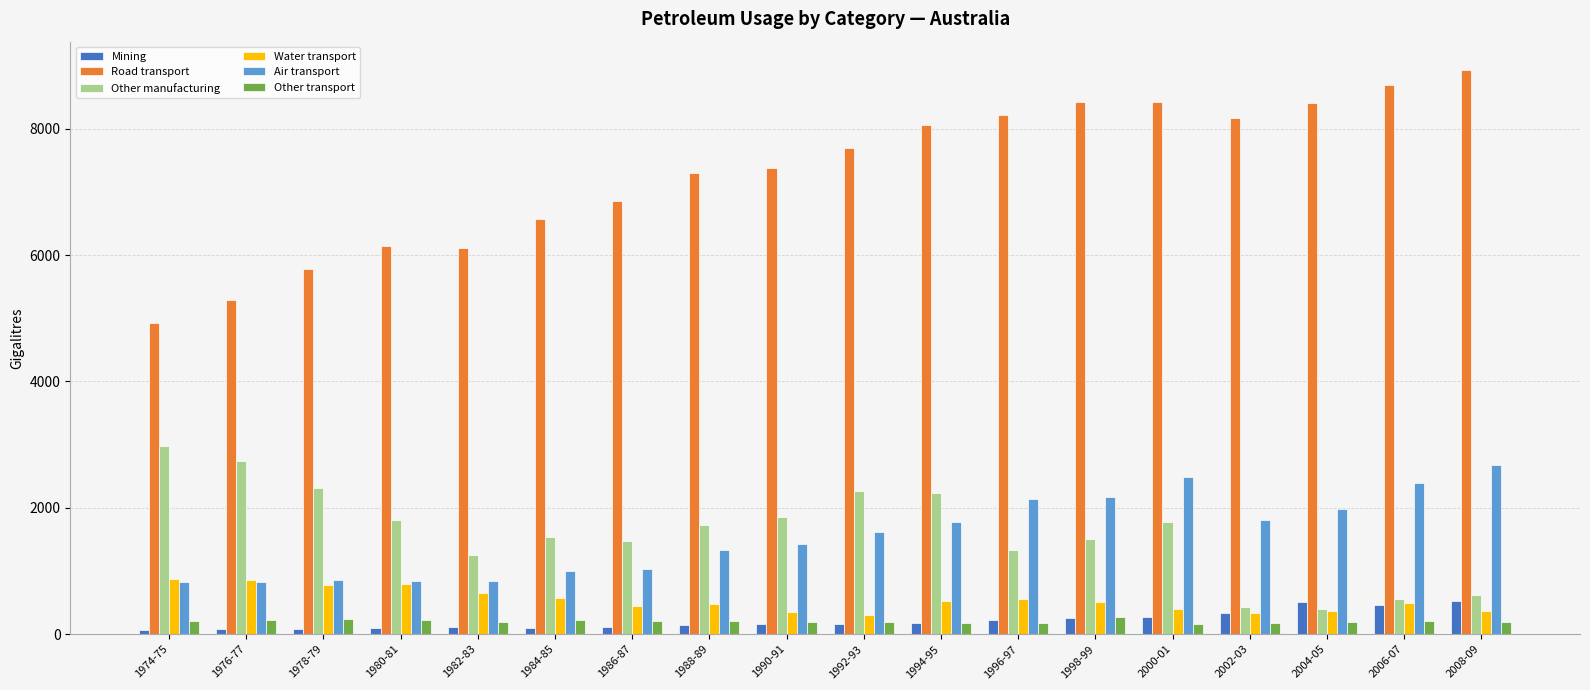

The value of Other manufacturing at 1976-77 is 1815.1. True or false?

False